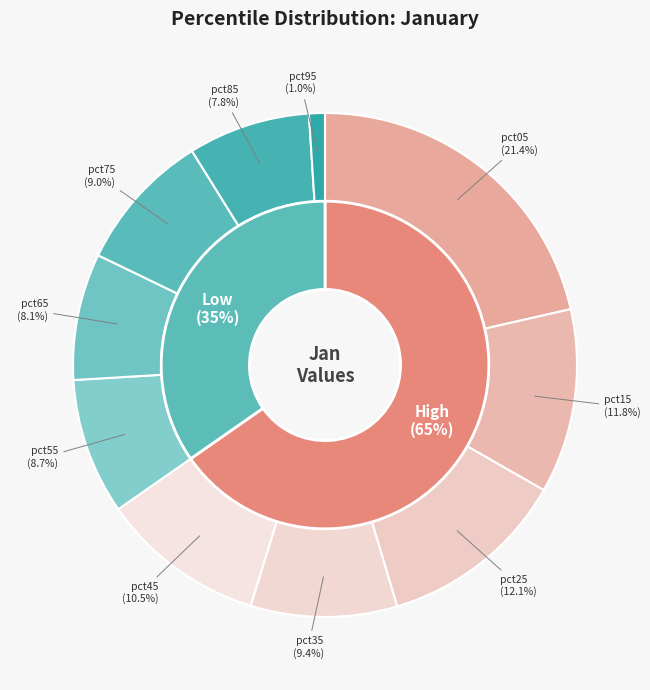

Count the number of slices in the pie.

10